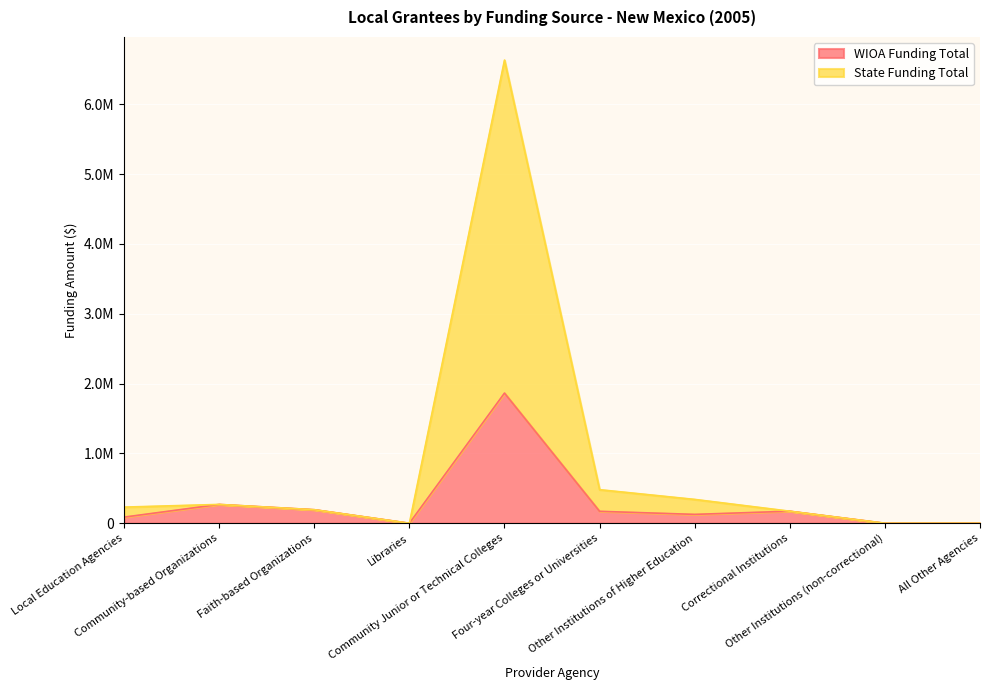

True or false: WIOA Funding Total and State Funding Total cross at least once.

False